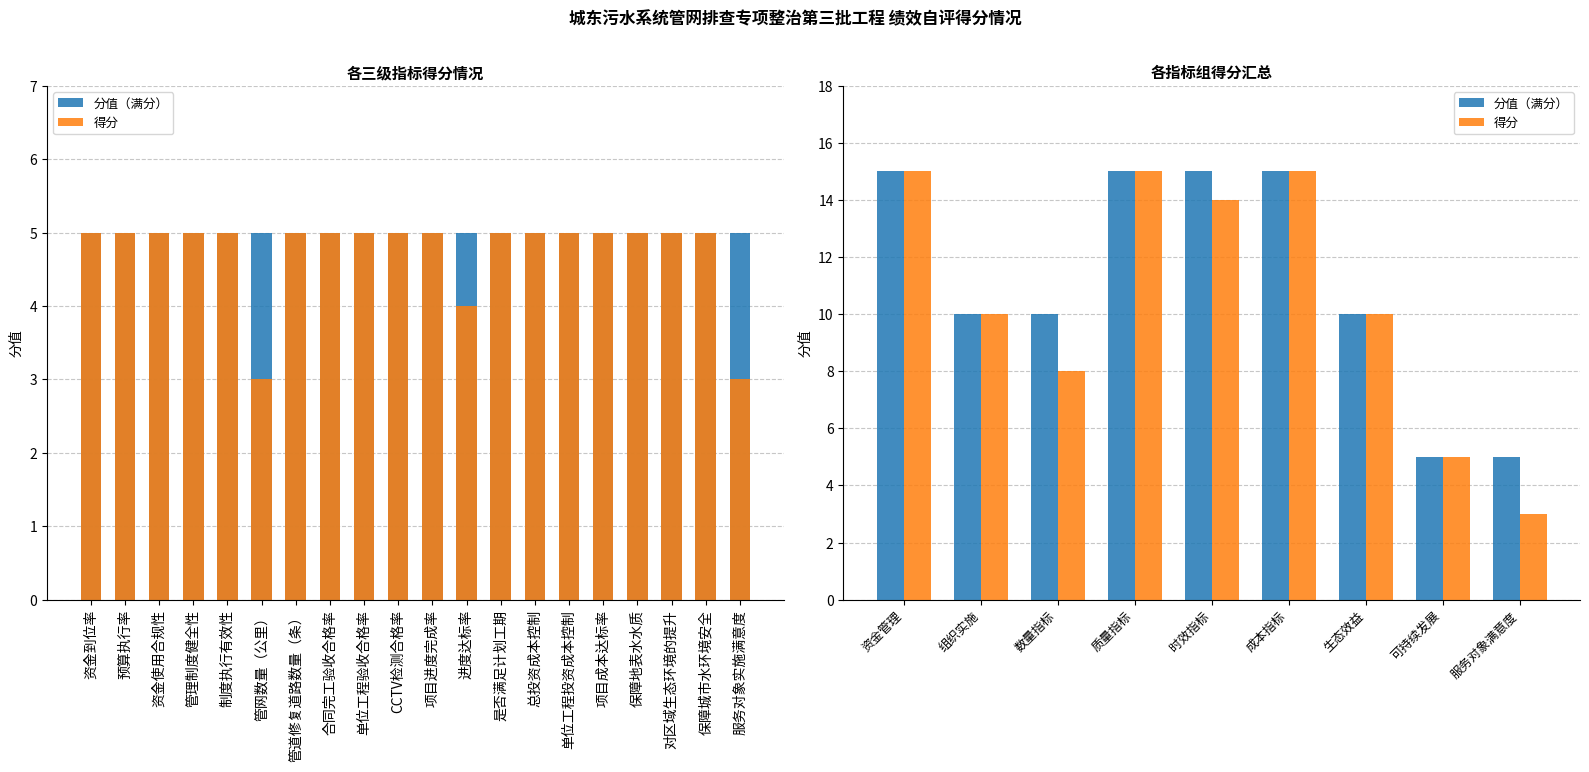

What is the difference between the second highest and second lowest values in the 得分 series?

10